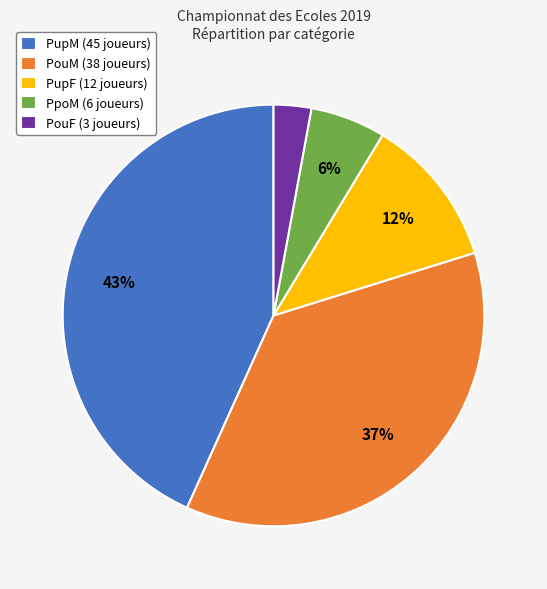

To the nearest percent, what portion does PpoM (6 joueurs) represent?

6%